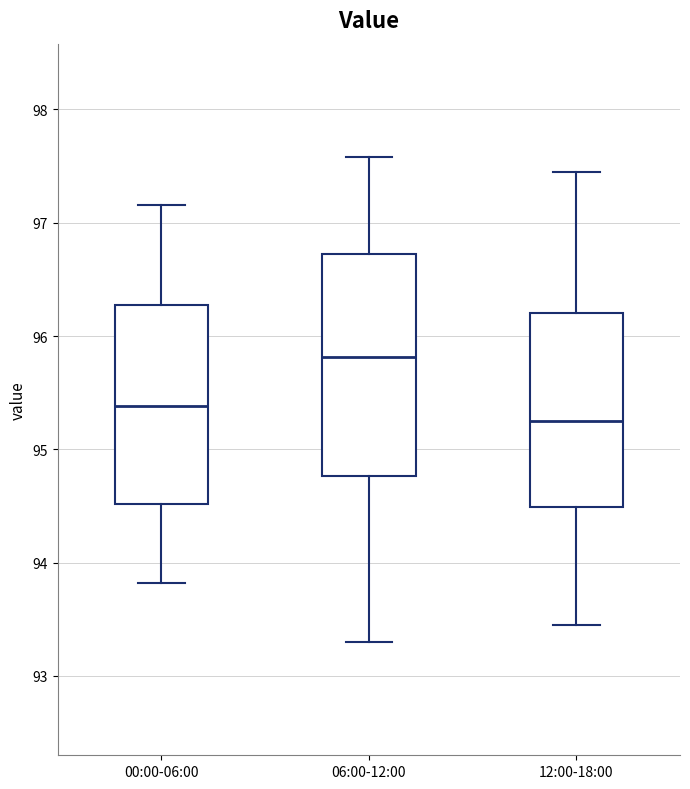

Reading left to right, transcribe this box plot: for each box, give where its median line is, the range the box spans, and where its two whiskers end, as read against the y-axis. The values are not printed on the chart, so give them approximately, as read against the axis.

00:00-06:00: median 95.4, box 94.5 to 96.3, whiskers 93.8 to 97.2
06:00-12:00: median 95.8, box 94.8 to 96.7, whiskers 93.3 to 97.6
12:00-18:00: median 95.3, box 94.5 to 96.2, whiskers 93.5 to 97.5